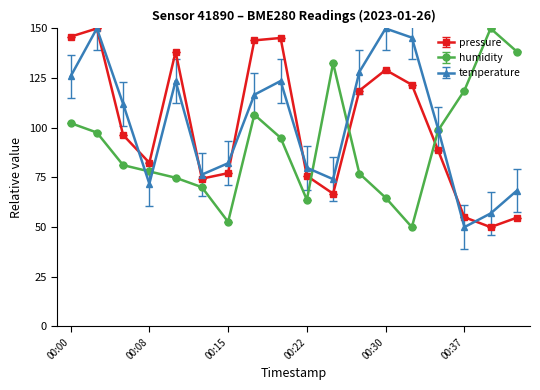

At how many categories does at least one series exceed 61?

18